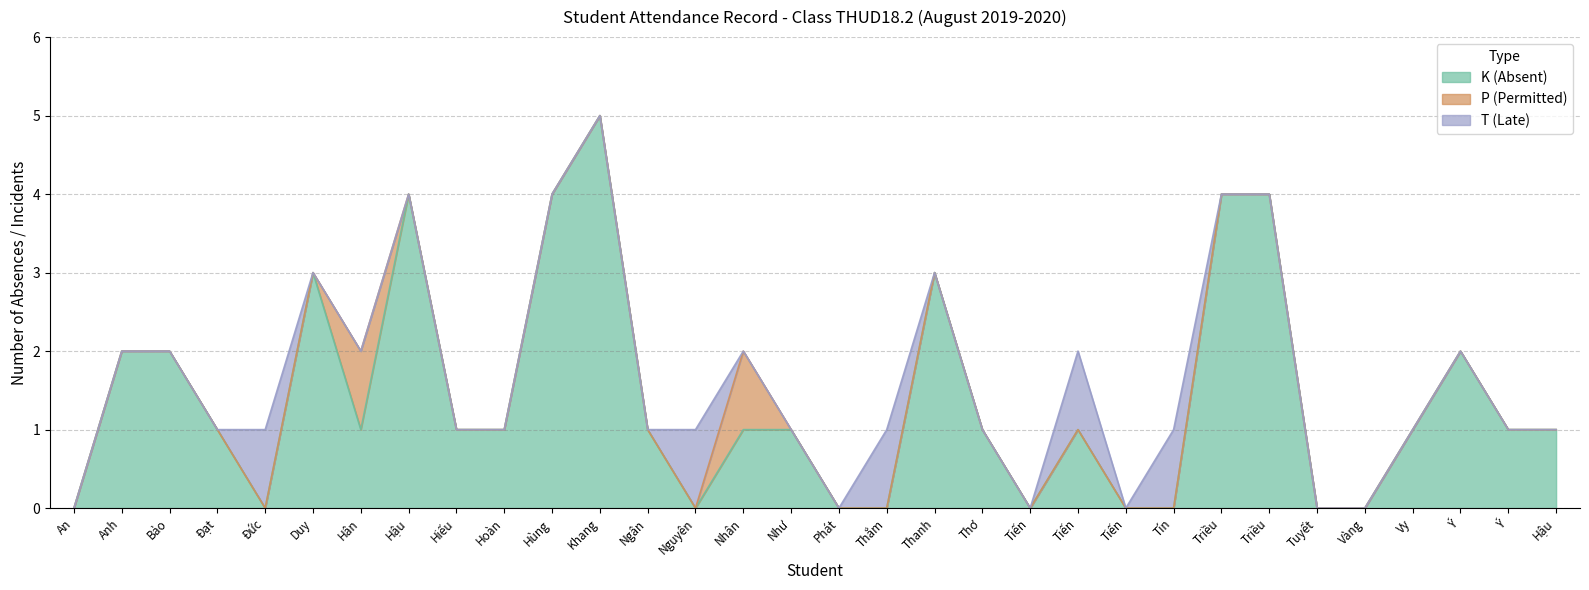

What is the difference between the maximum and second lowest values in the K (Absent) series?

5